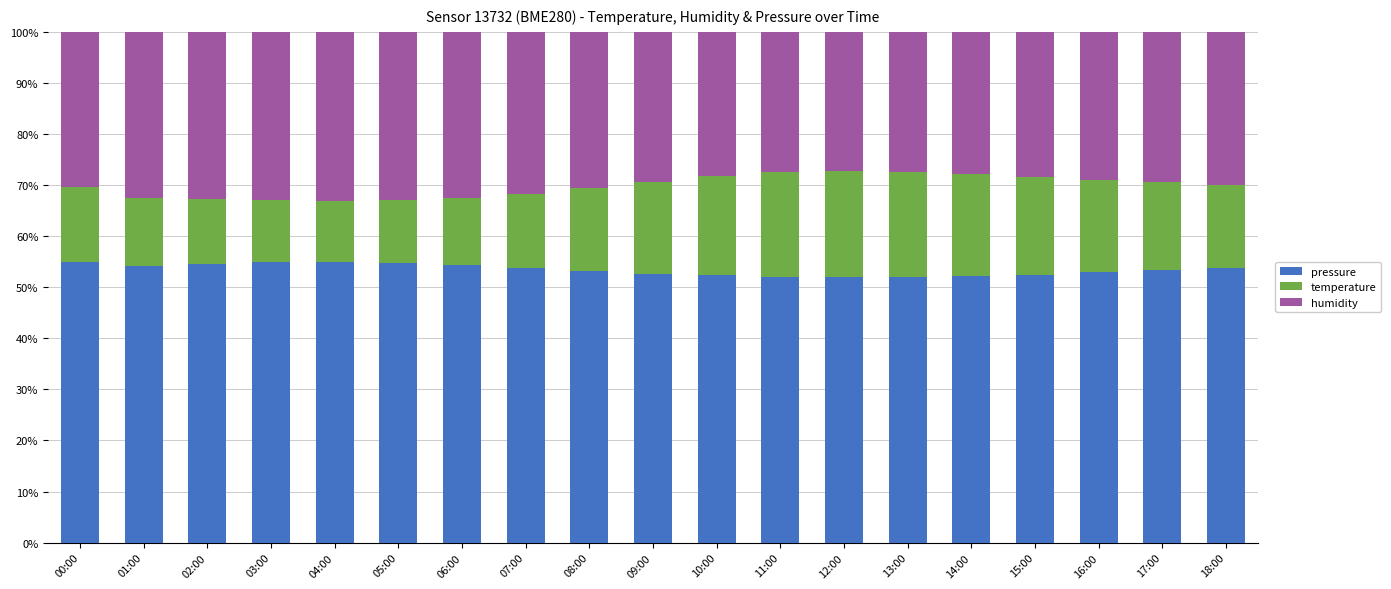

The value of pressure at 02:00 is 54.6. True or false?

True